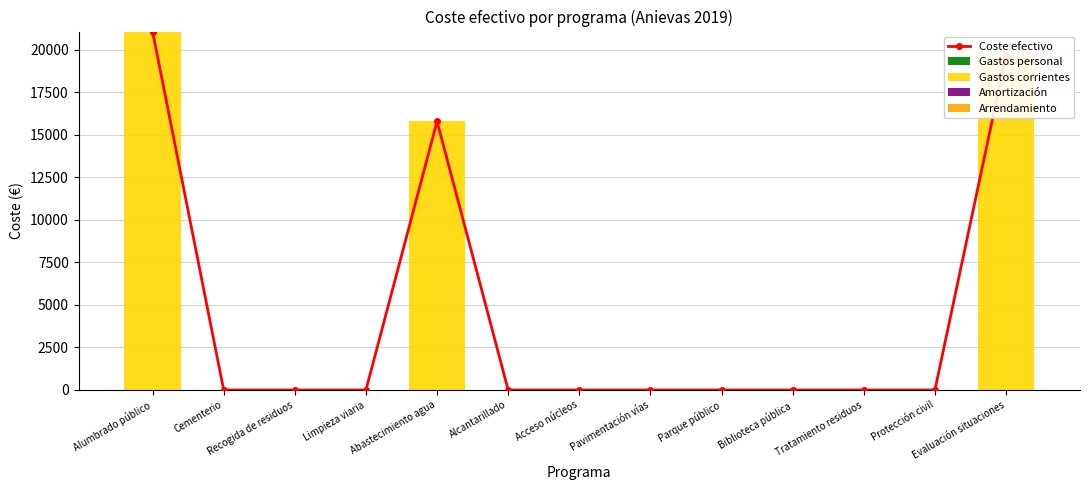

How many groups of bars are there?

13